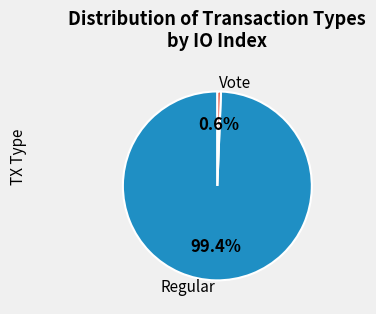

Is Vote the majority of the pie?

No